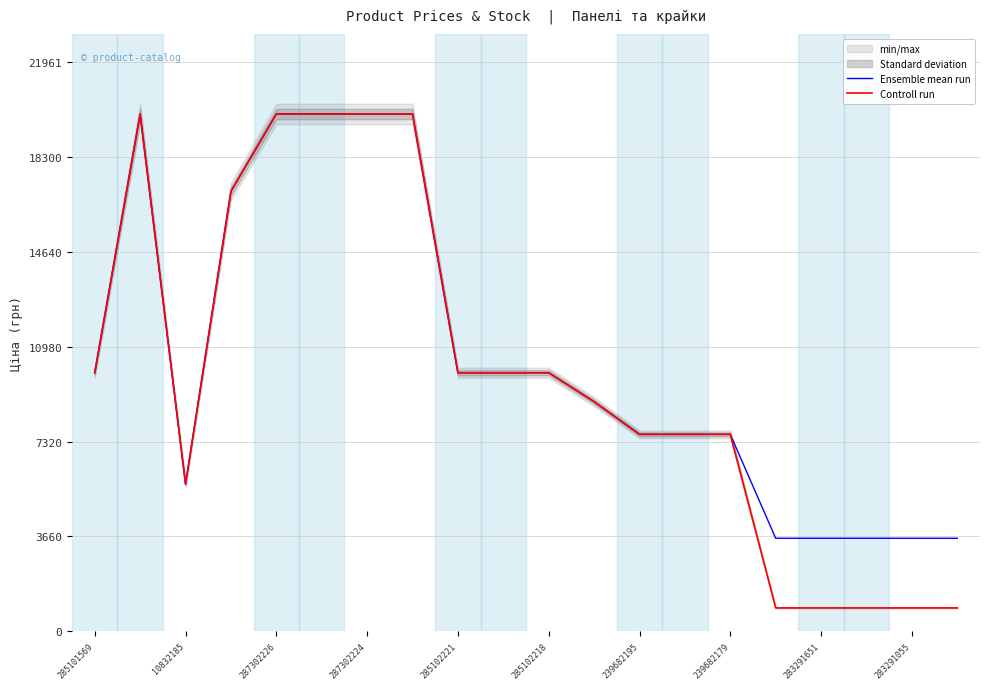

What is the value of the Controll run point at the 3rd from the left?

5673.8